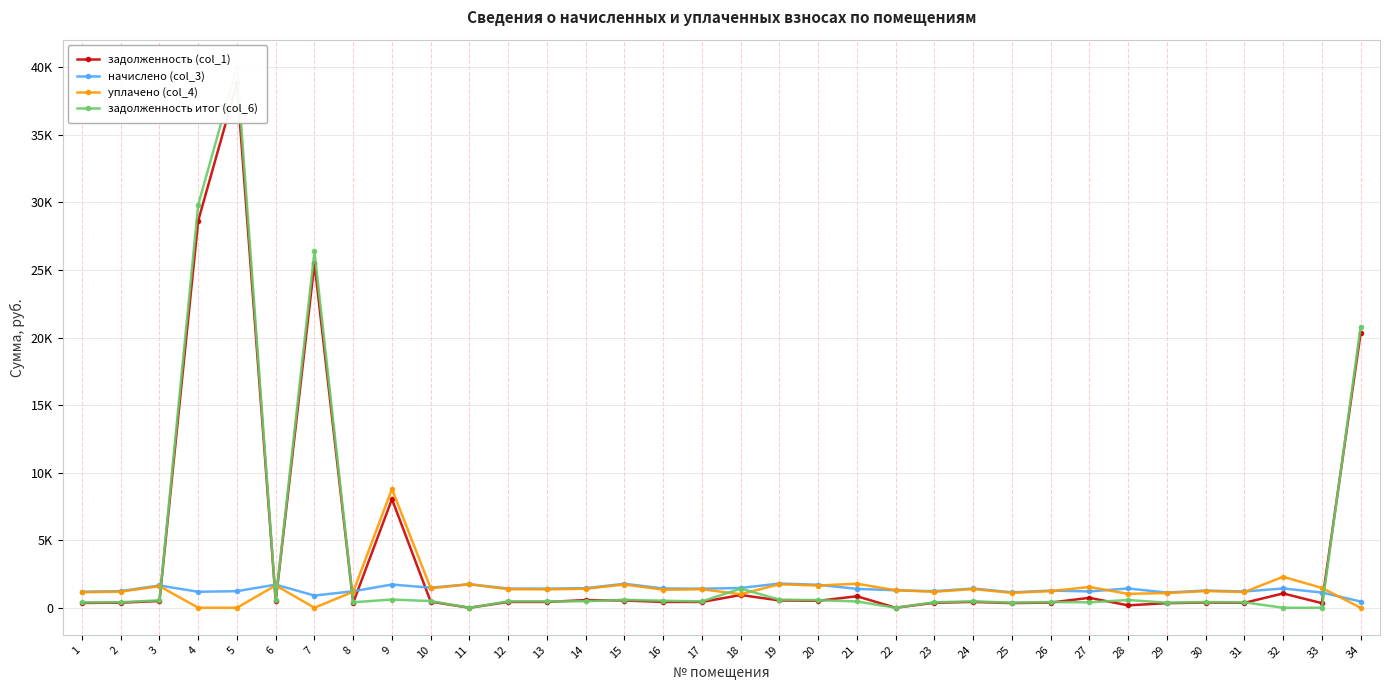

True or false: задолженность (col_1) has more than 0 points higher than both neighbors.

True